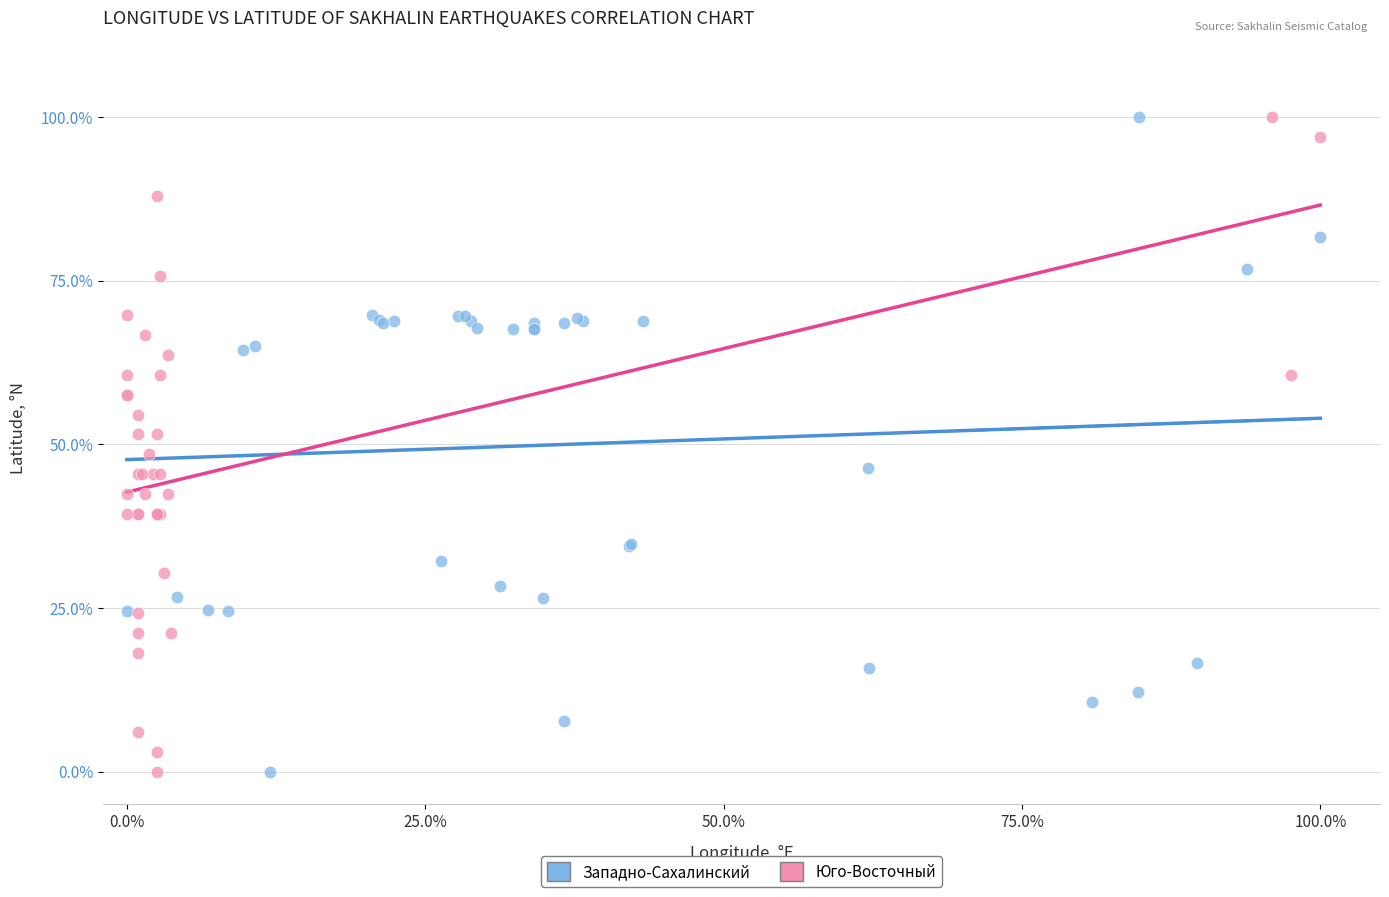

What are all the series names shown in the legend?

Западно-Сахалинский, Юго-Восточный